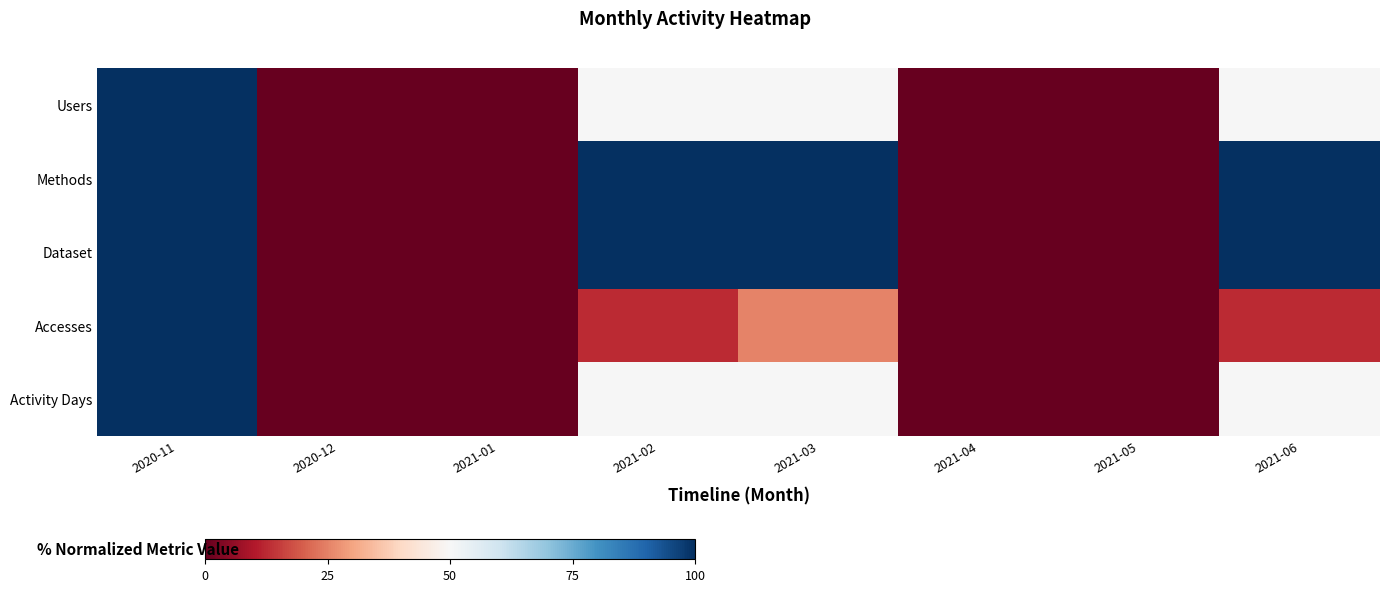

Rank the series by their maximum value, from lowest to highest.

Users, Methods, Dataset, Accesses, Activity Days